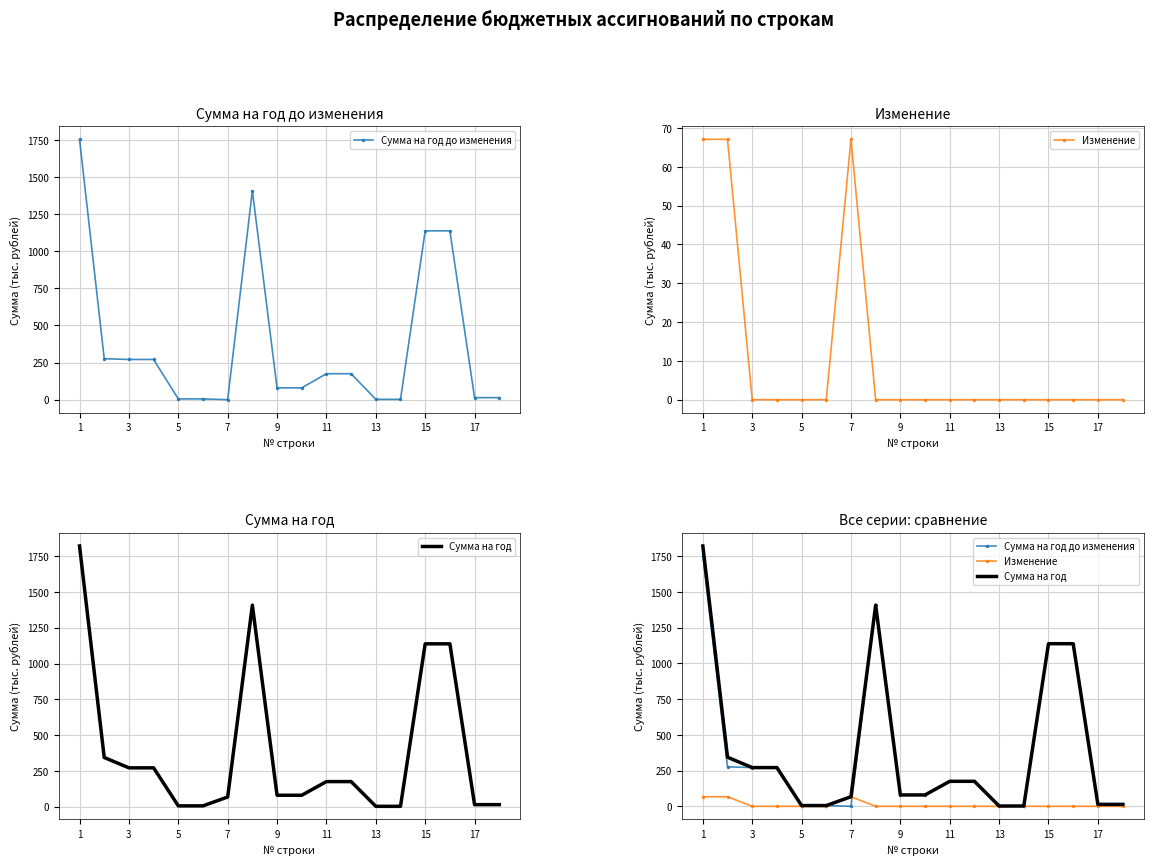

Between 1 and 11, which is larger?

1